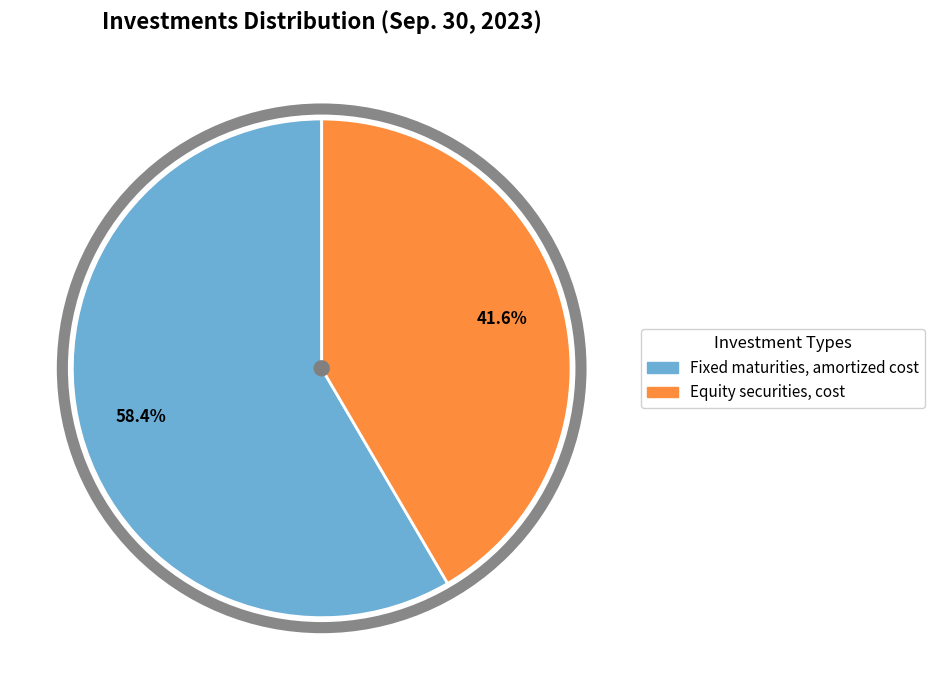

Which has a higher value, Fixed maturities, amortized cost or Equity securities, cost?

Fixed maturities, amortized cost